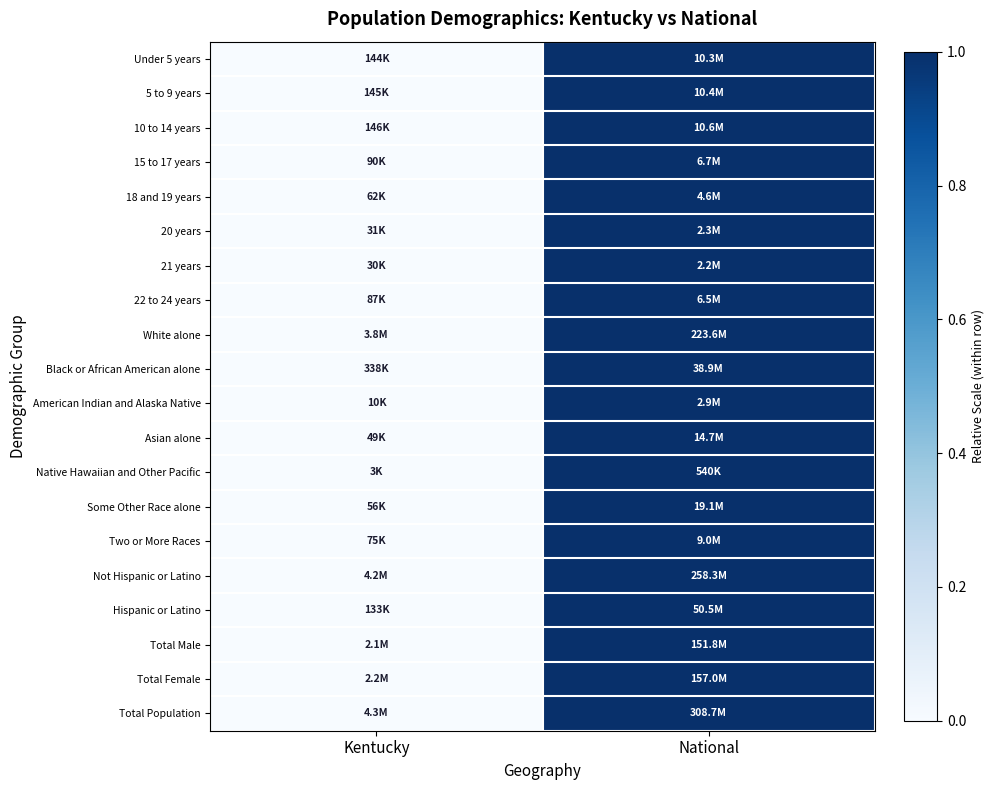

List the series in order of their peak value, highest first.

Under 5 years, 5 to 9 years, 10 to 14 years, 15 to 17 years, 18 and 19 years, 20 years, 21 years, 22 to 24 years, White alone, Black or African American alone, American Indian and Alaska Native, Asian alone, Native Hawaiian and Other Pacific, Some Other Race alone, Two or More Races, Not Hispanic or Latino, Hispanic or Latino, Total Male, Total Female, Total Population